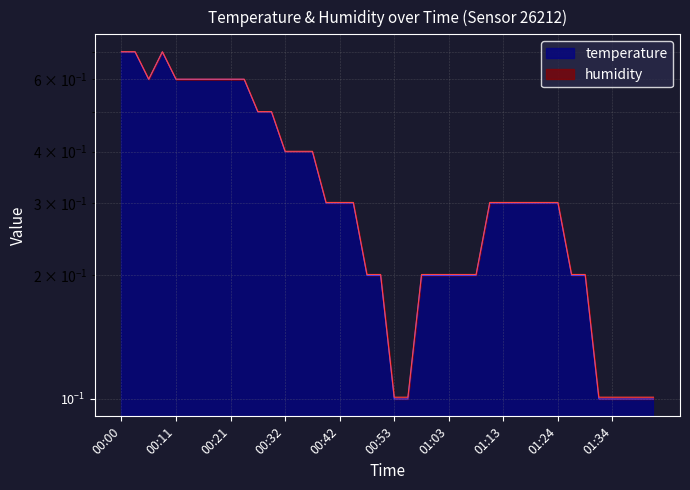

What position from the right is 00:32?

28